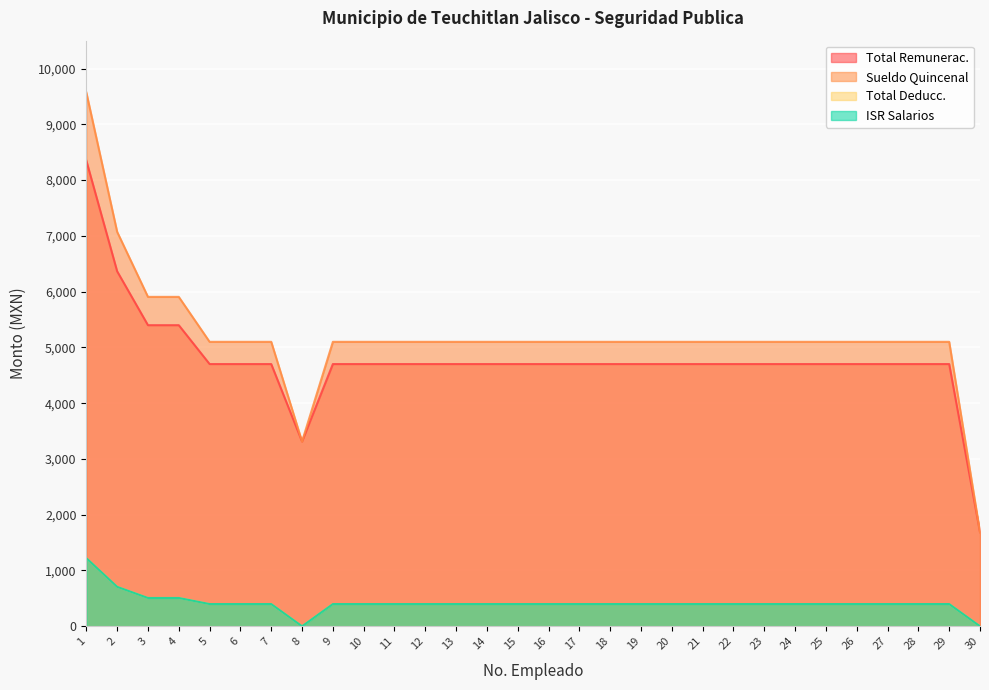

What value does the Total Remunerac. series have at 13?

4701.6